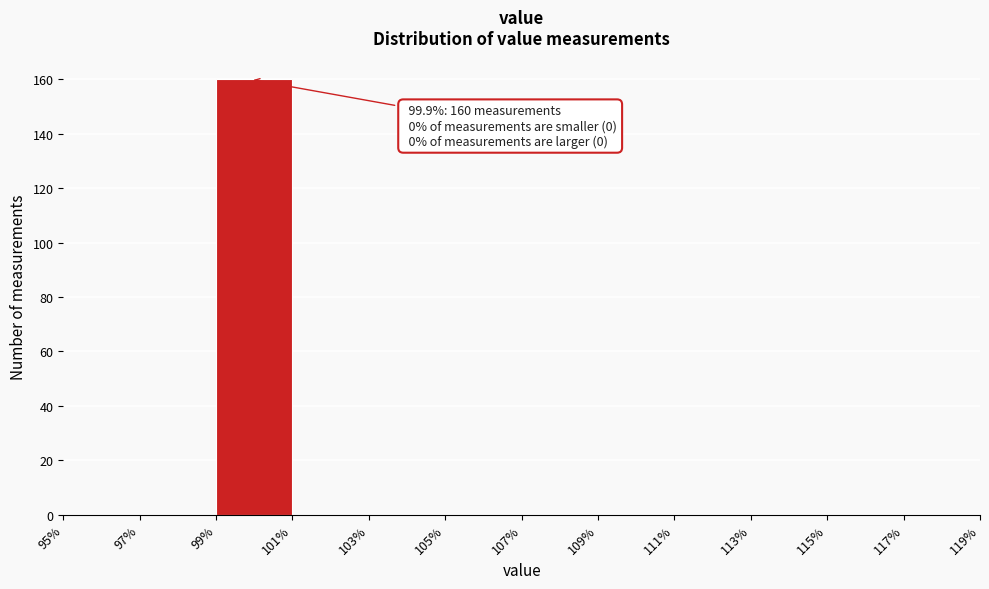

Over which range of the x-axis is the bar tallest?

99% to 101%